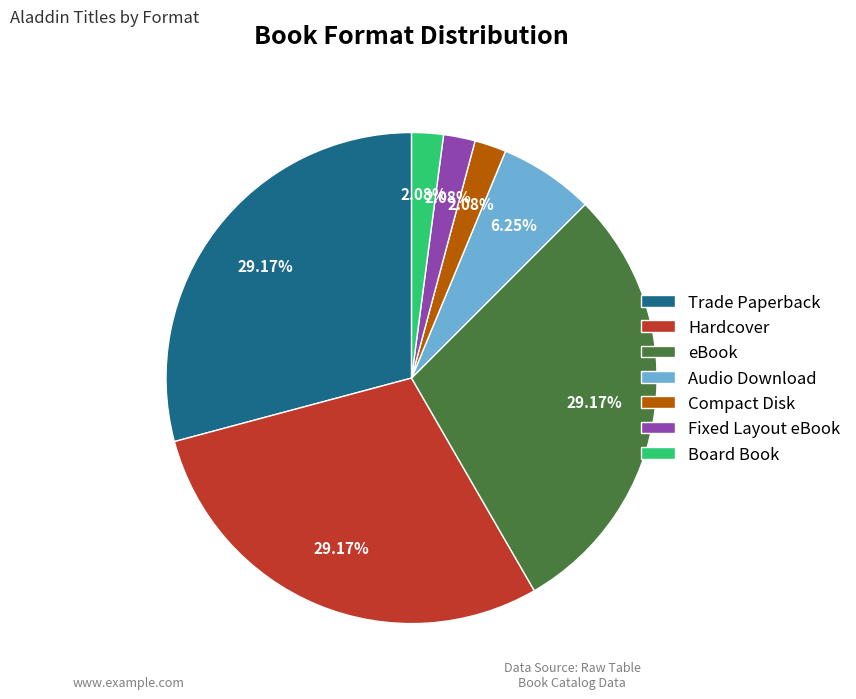

The Trade Paperback slice represents 29% of the pie. True or false?

True